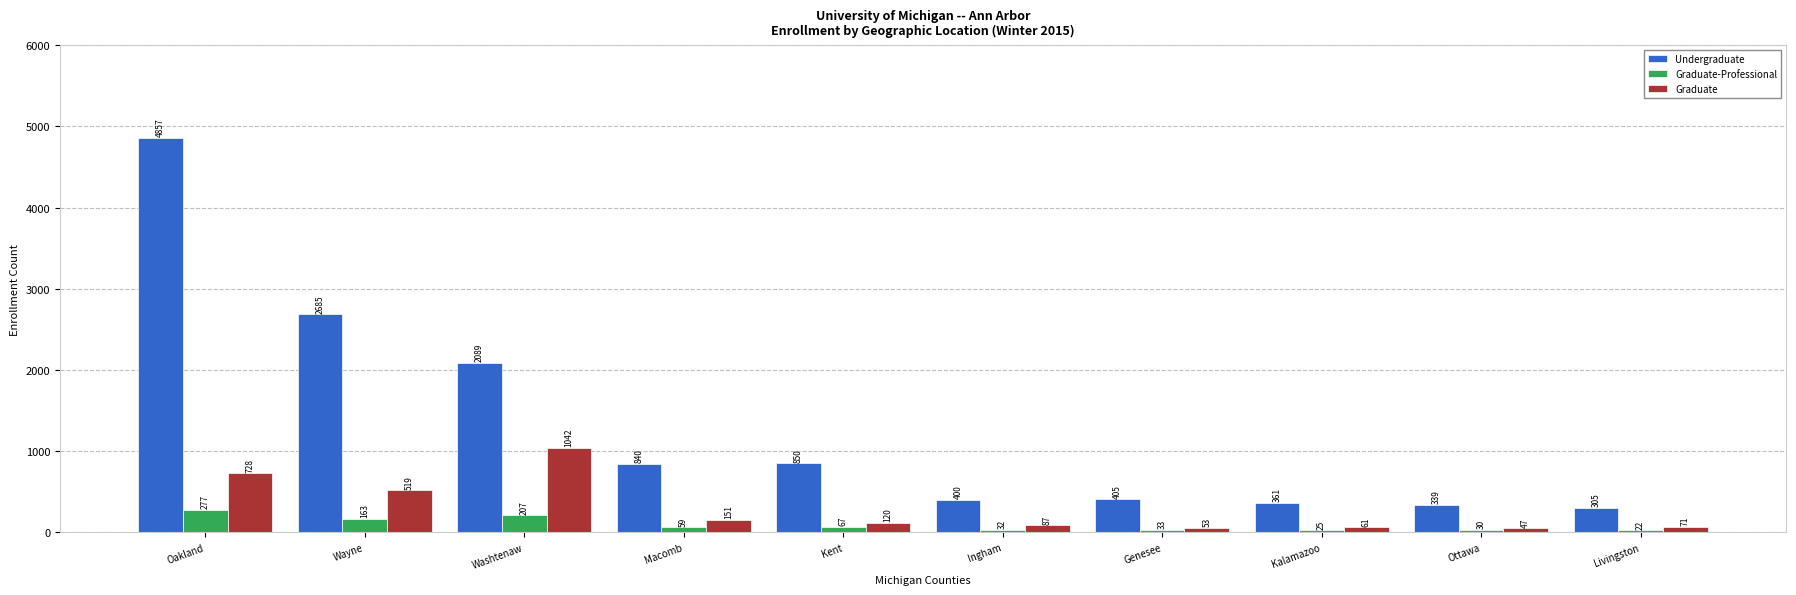

What is the value of the Undergraduate bar at the 7th from the left?

405